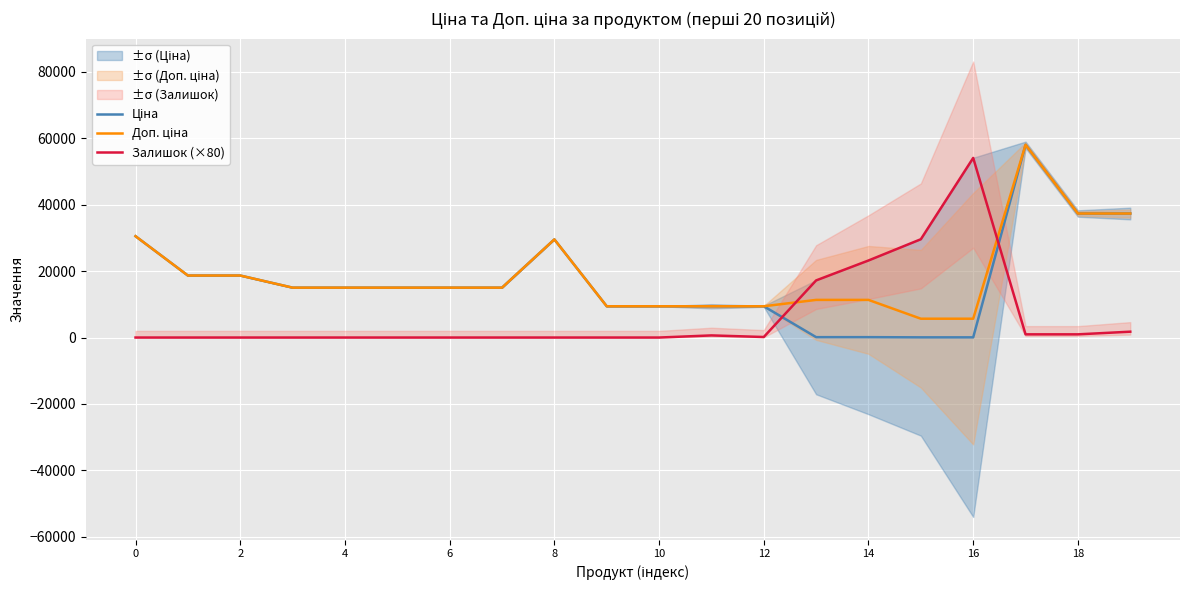

The value of Залишок (×80) at 4 is 0.0. True or false?

True